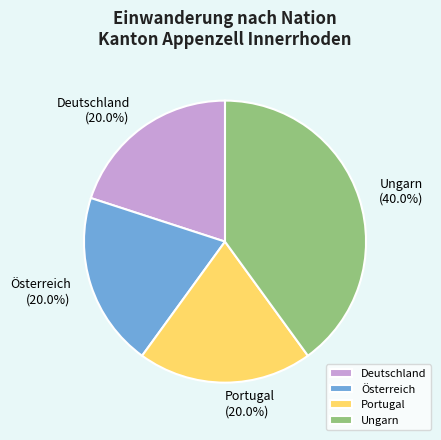

What is the ratio of the value at Deutschland to the value at Österreich?

1.0